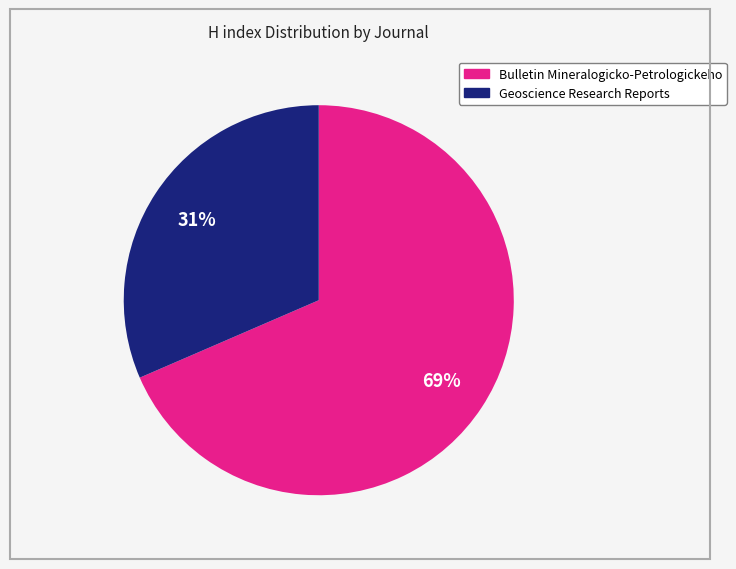

Between Bulletin Mineralogicko-Petrologickeho and Geoscience Research Reports, which is larger?

Bulletin Mineralogicko-Petrologickeho